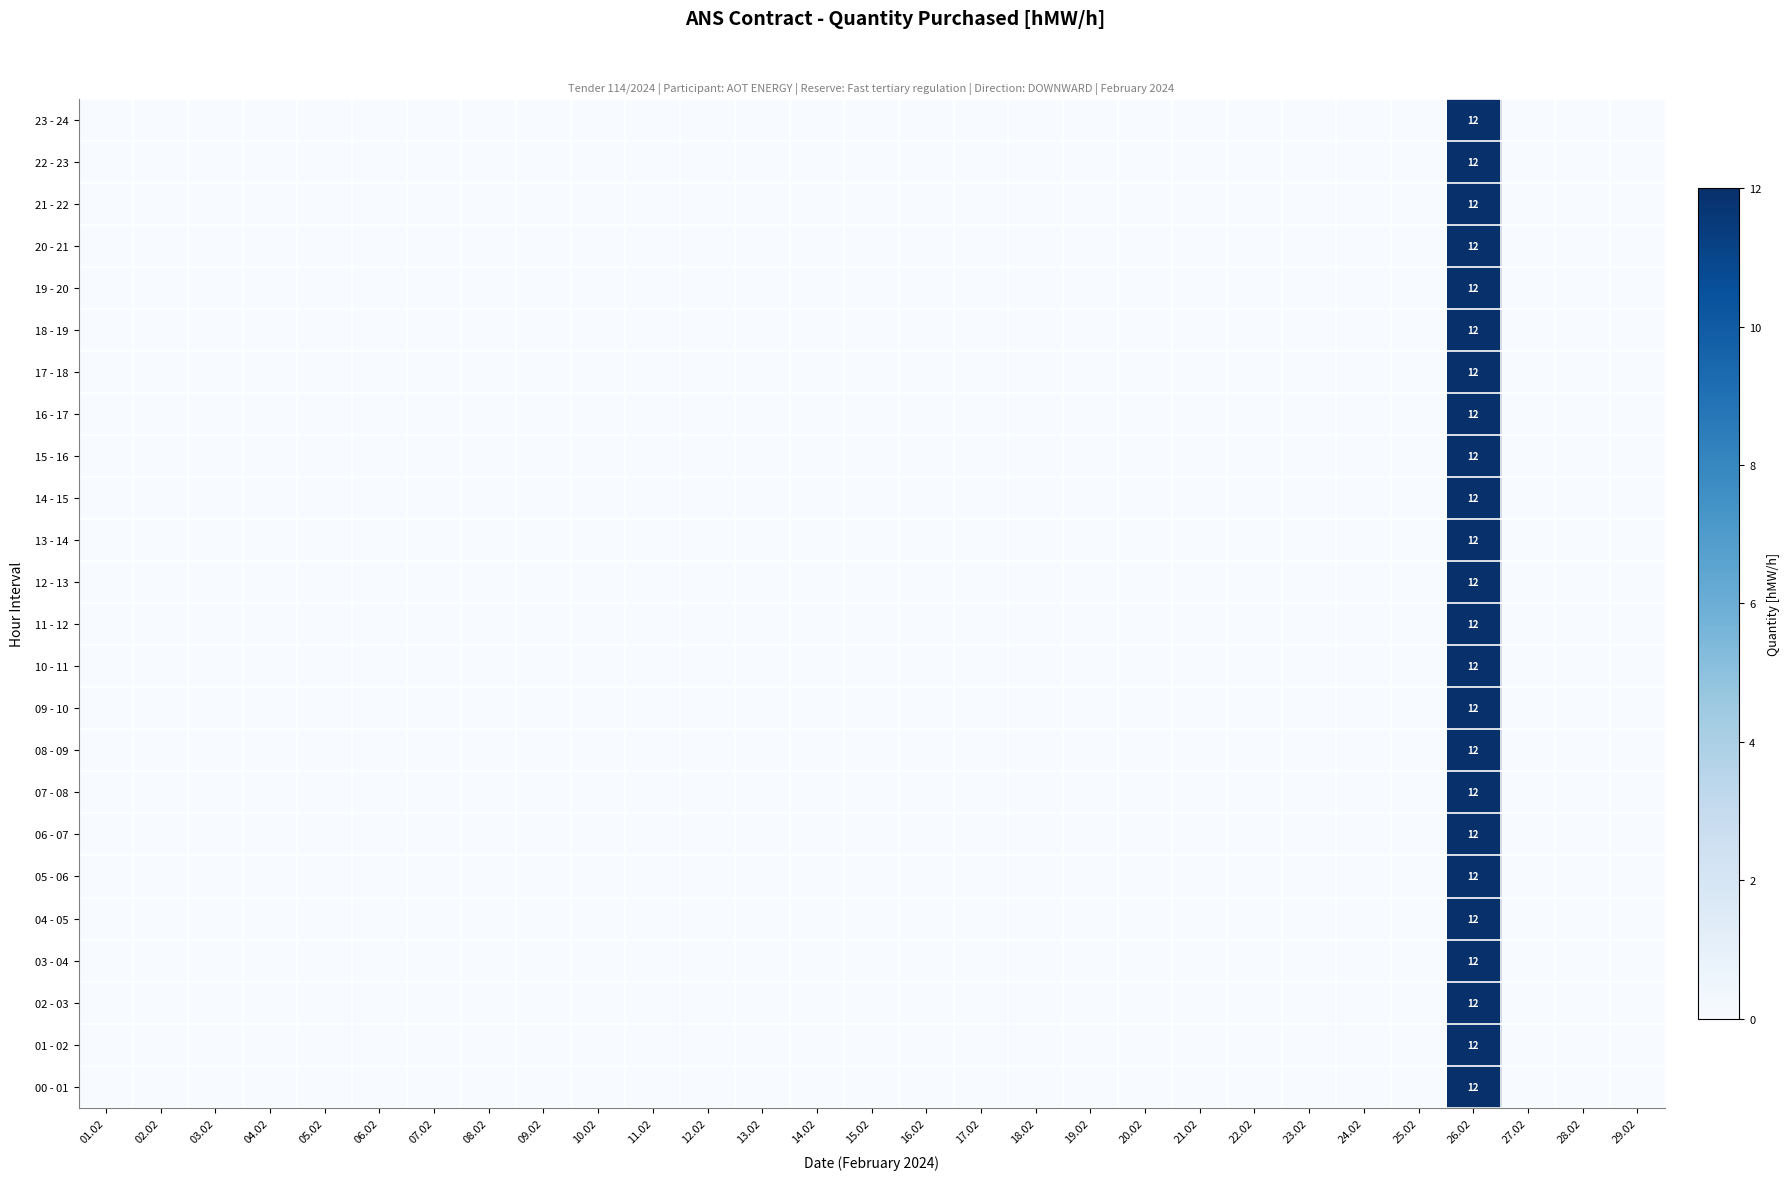

What is the difference between the maximum and minimum values in the 19 - 20 series?

12